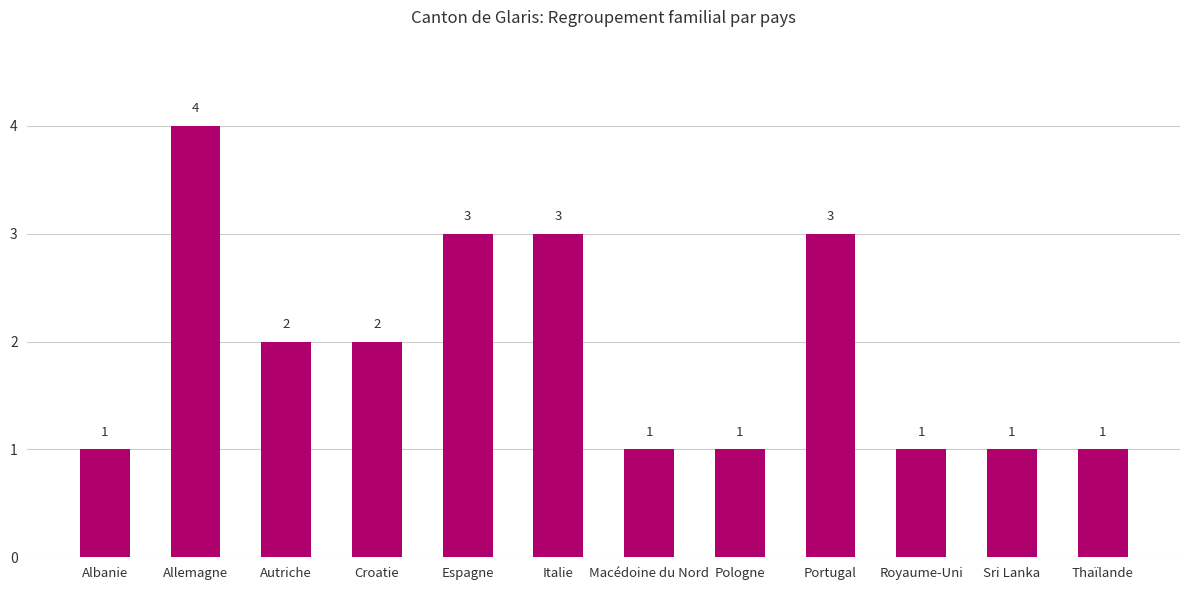

What is the sum of the values at Allemagne and Royaume-Uni?

5